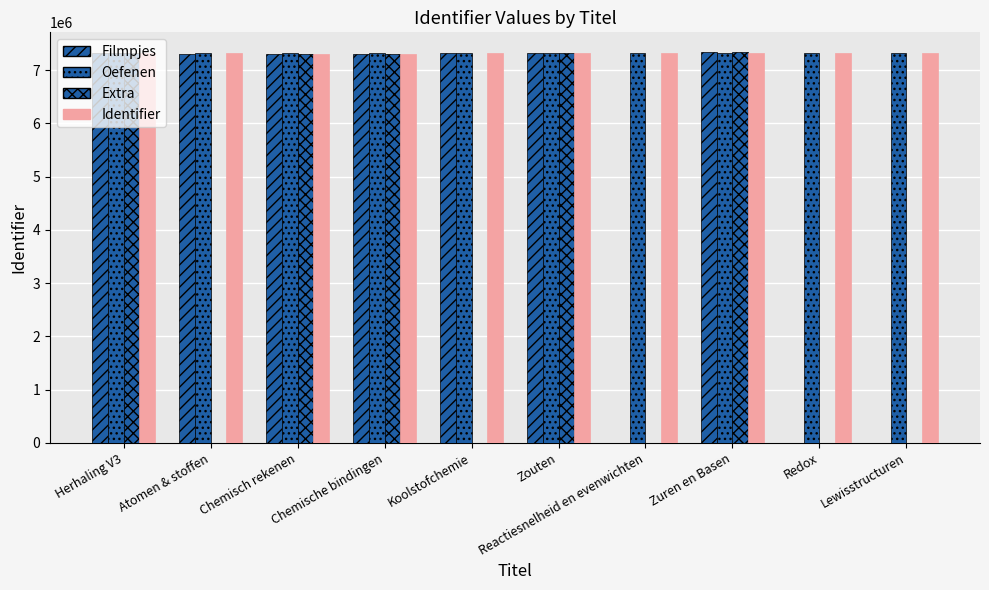

Are the bars horizontal?

No